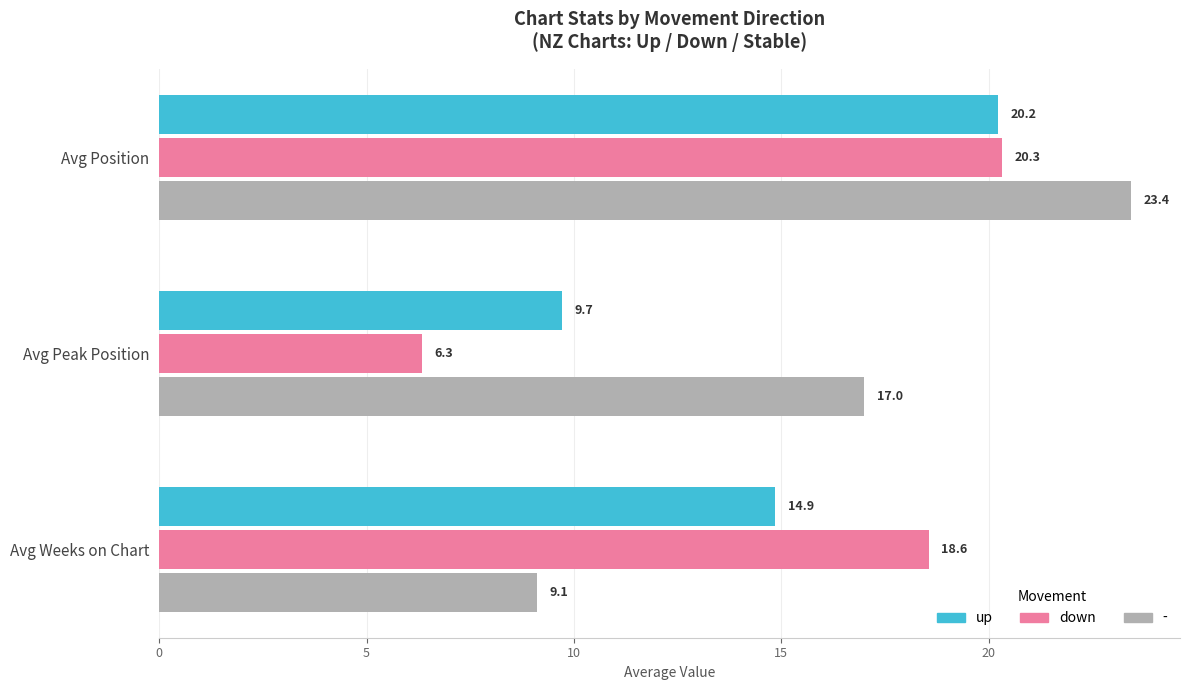

Which label corresponds to the smallest value in the chart?

Avg Peak Position